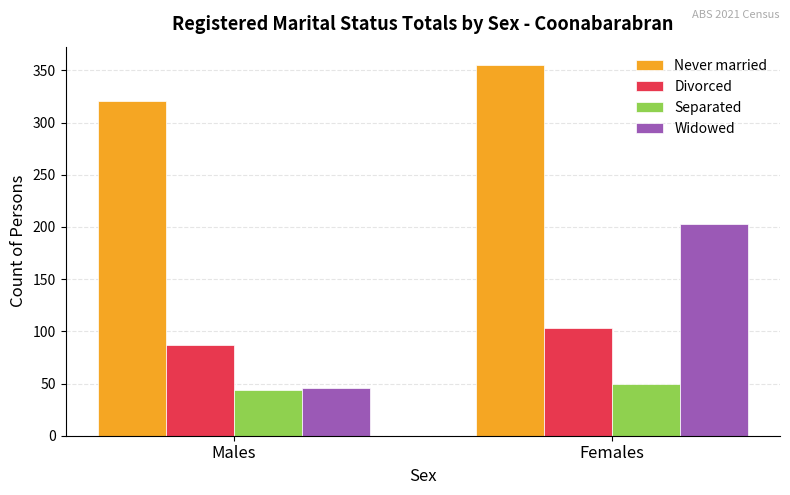

Is it true that Never married equals 321 at Males?

True